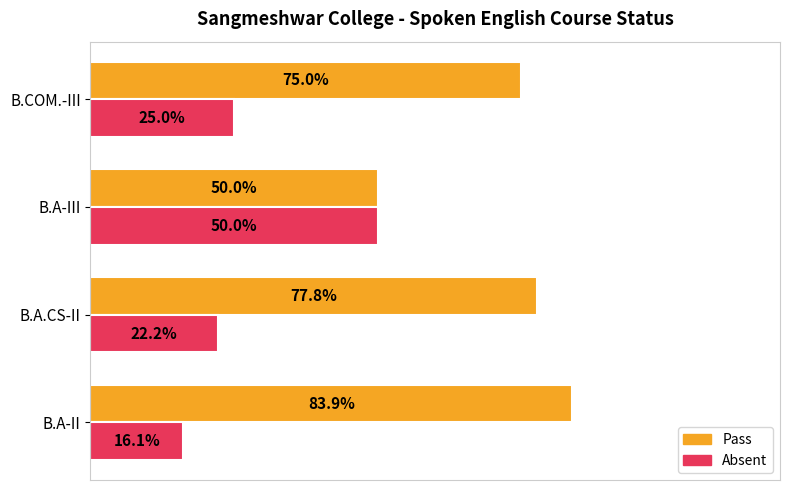

Which category has the lowest value across all series?

B.A-II